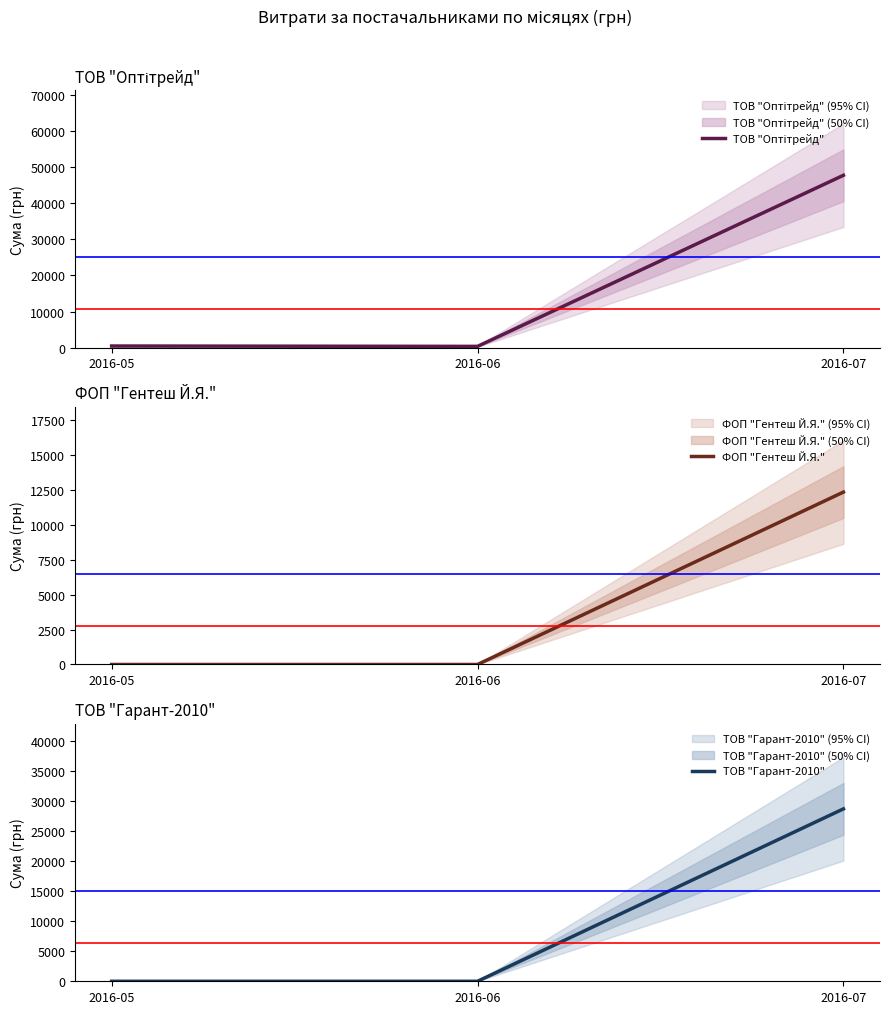

Is the value of ФОП "Гентеш Й.Я." at 2016-05 greater than the value of ТОВ "Оптітрейд" at 2016-05?

No